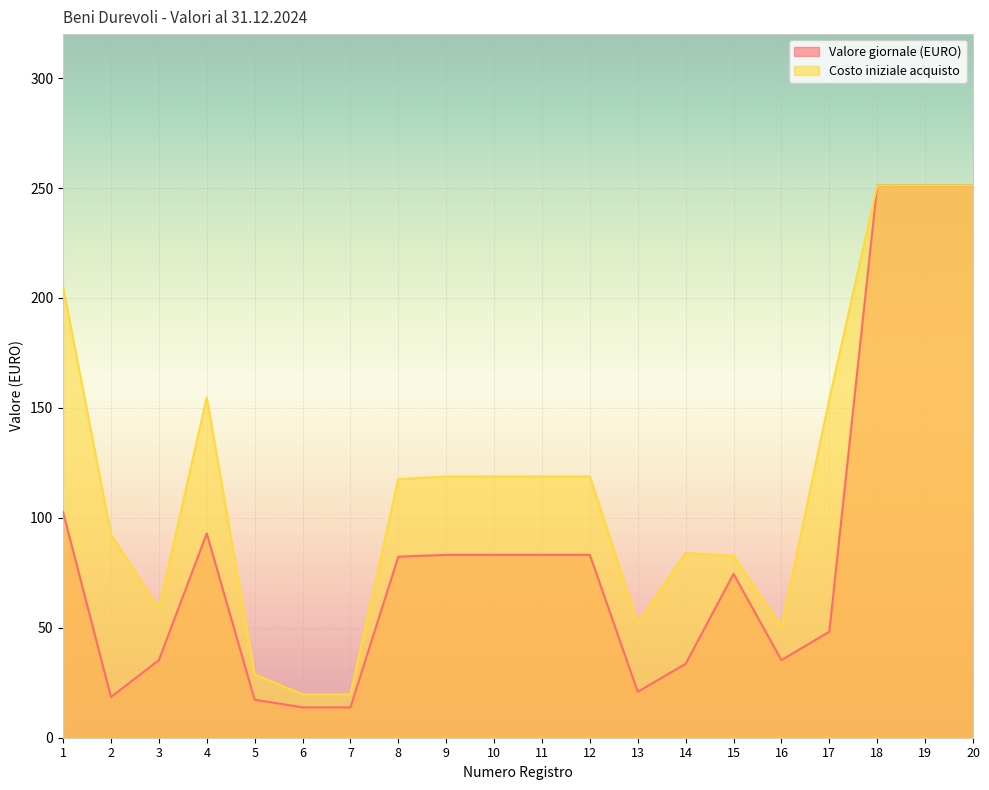

Reading left to right, transcribe all the data shown in this chart.

Valore giornale (EURO): 102.6	18.5	35.3	92.9	17.3	13.8	13.8	82.3	83.2	83.2	83.2	83.2	20.9	33.6	74.5	35.3	48.2	251.2	251.2	251.2
Costo iniziale acquisto: 205.2	92.4	58.8	154.8	28.8	19.7	19.7	117.6	118.8	118.8	118.8	118.8	52.2	84.0	82.8	50.4	154.0	251.2	251.2	251.2